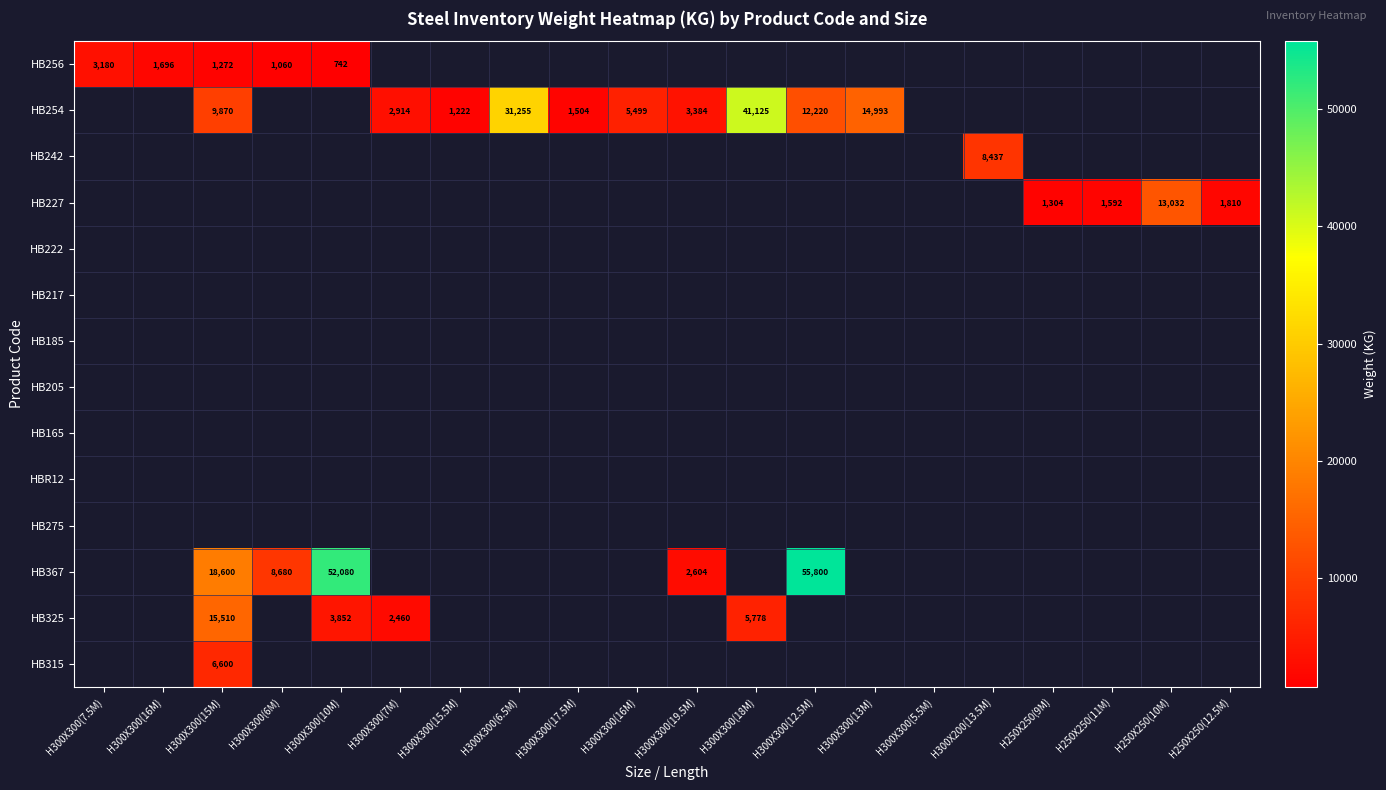

Count the number of categories in the chart.

20